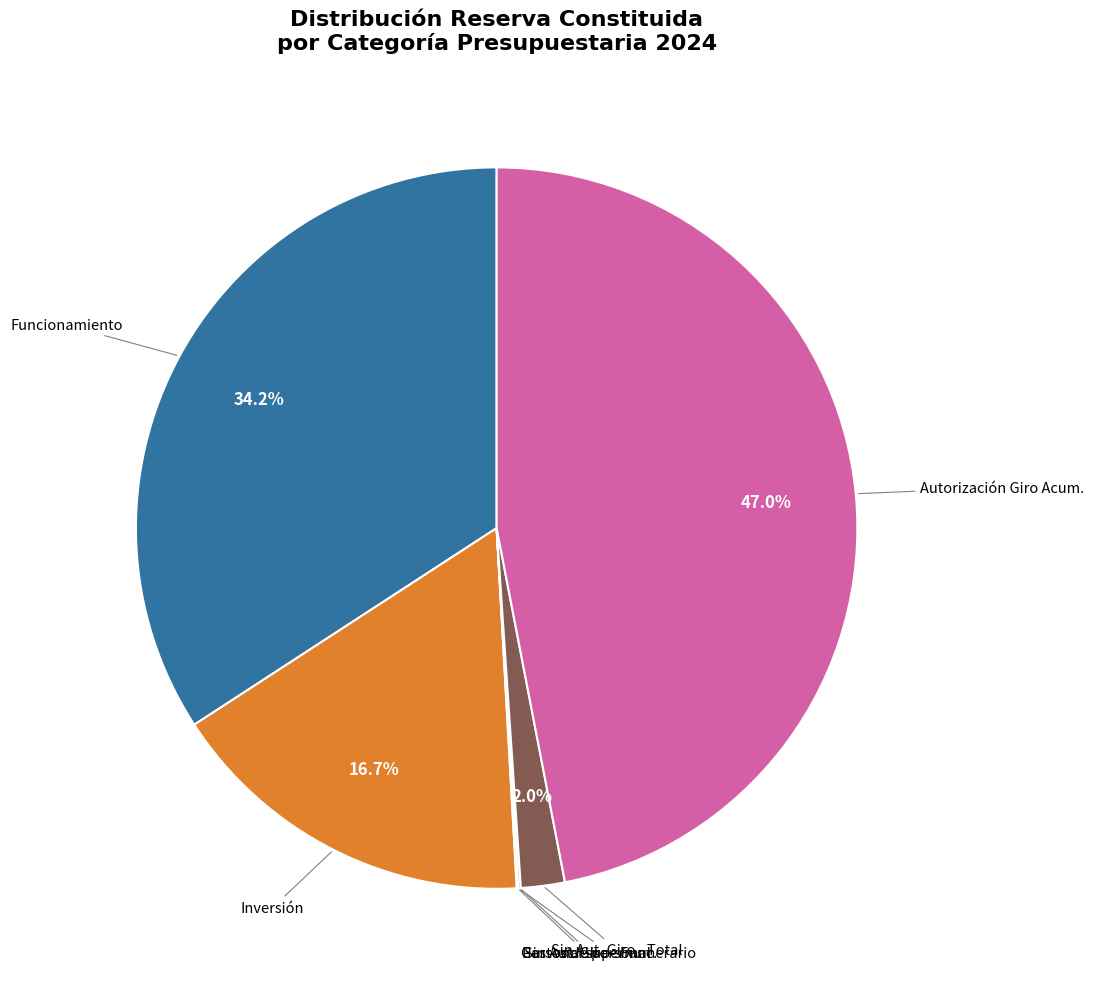

What percentage do Inversión and Sin Aut. Giro - Total together represent?

18.7%